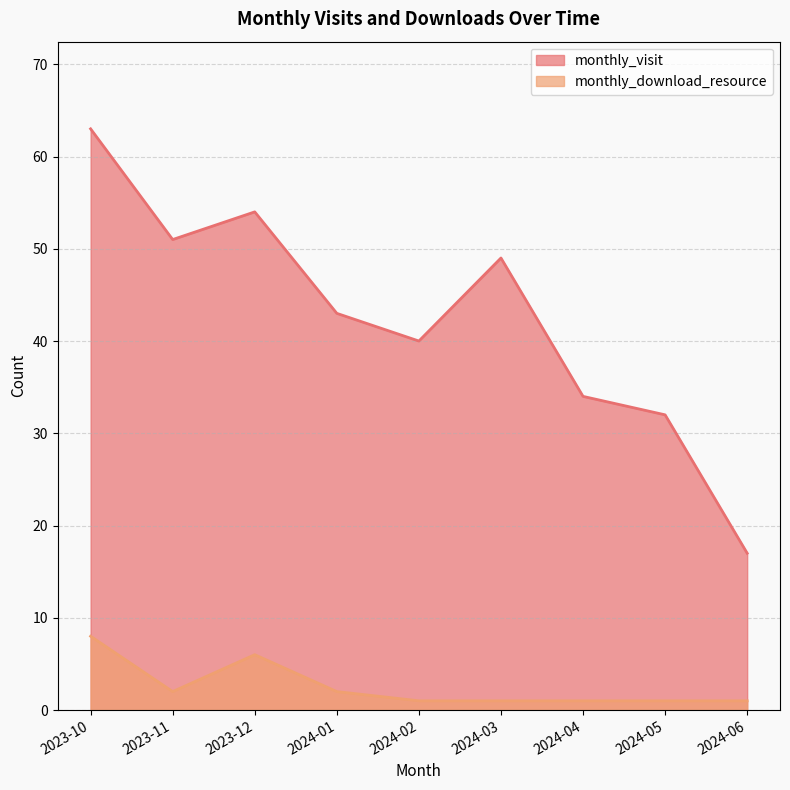

True or false: monthly_visit has more than 1 interior local peaks.

True